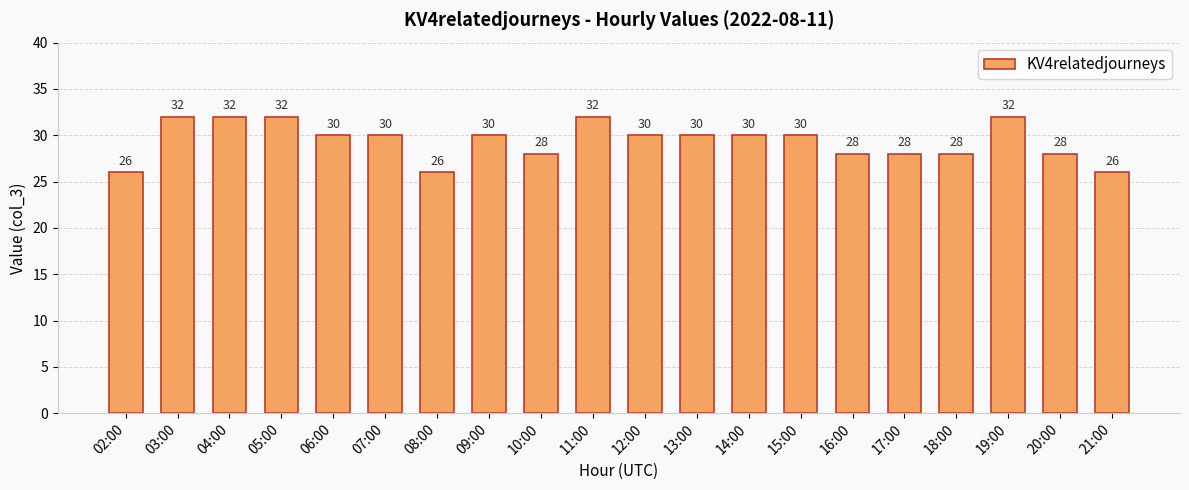

What is the sum of the values at 17:00 and 19:00?

60